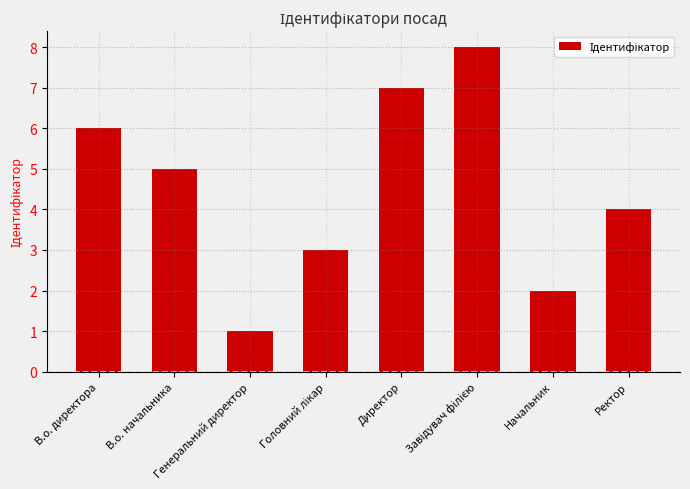

Which label corresponds to the smallest value in the chart?

Генеральний директор